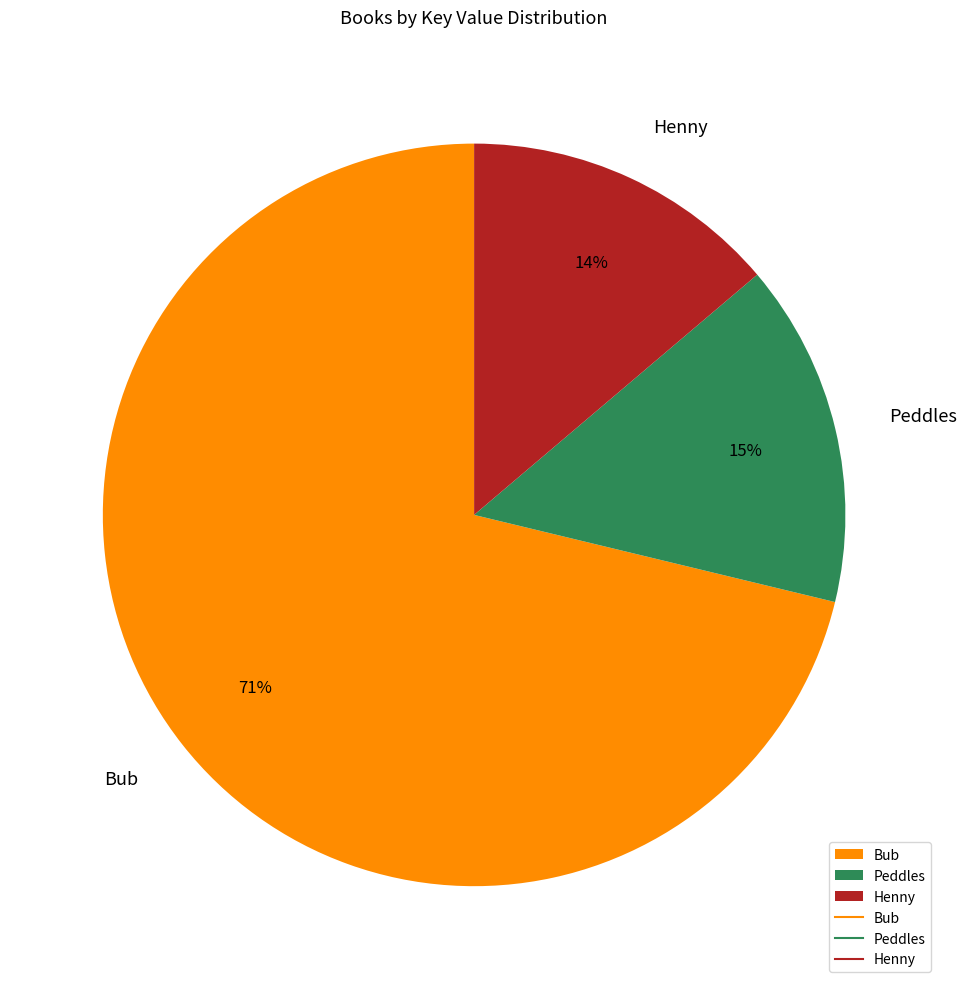

Which slice is the smallest?

Henny